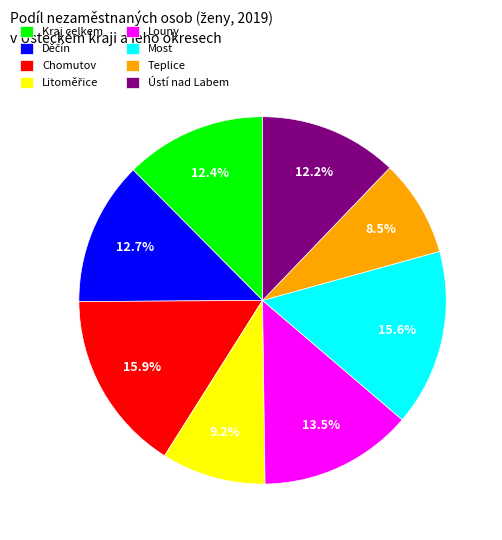

Is the sum of Chomutov and Kraj celkem greater than half?

No